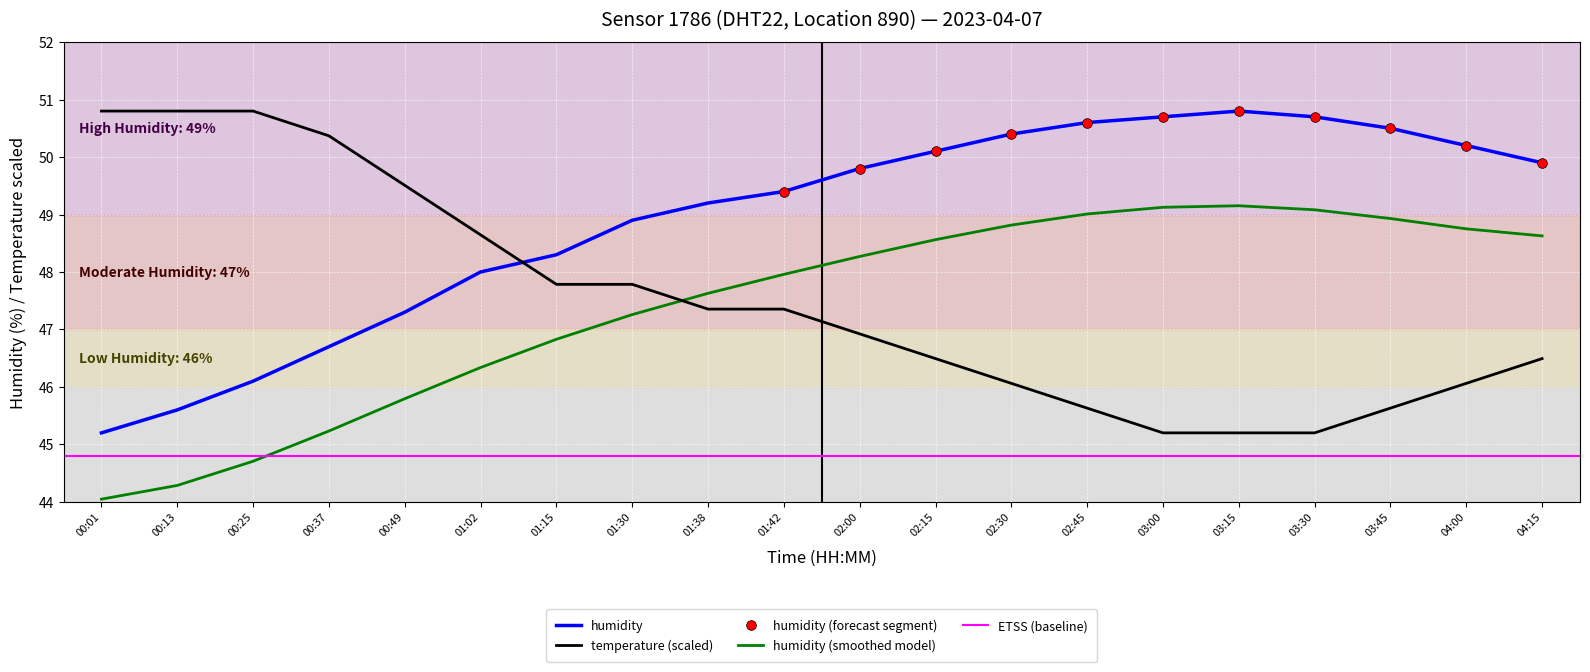

Is the value of humidity (smoothed model) at 03:15 greater than the value of temperature (scaled) at 01:15?

Yes